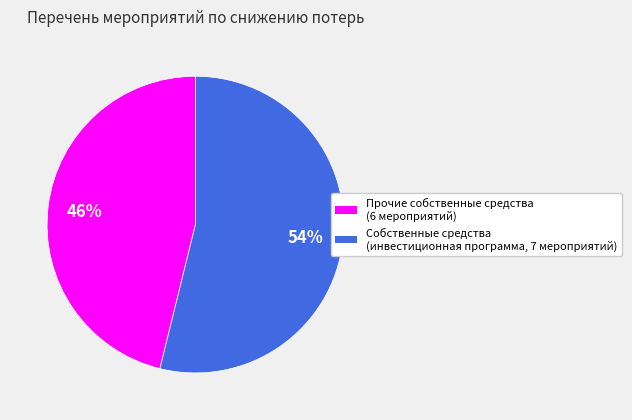

Is there any slice that represents more than half of the pie?

Yes